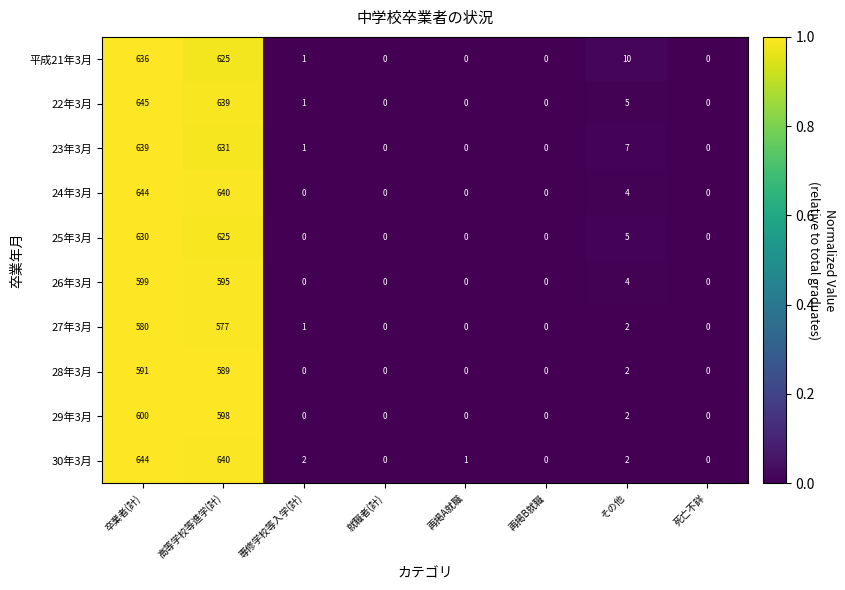

What is the difference between the maximum and second lowest values in the 24年3月 series?

644